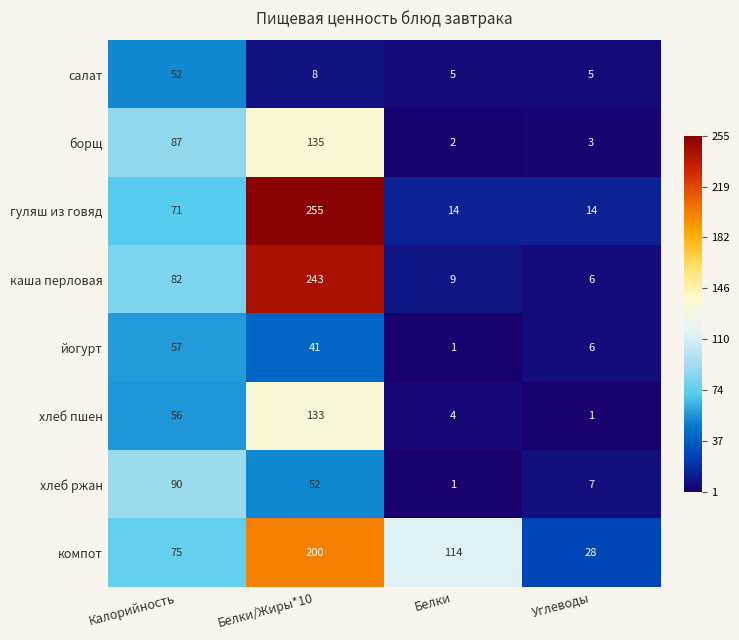

Is it true that хлеб пшен equals 133 at Белки/Жиры*10?

True